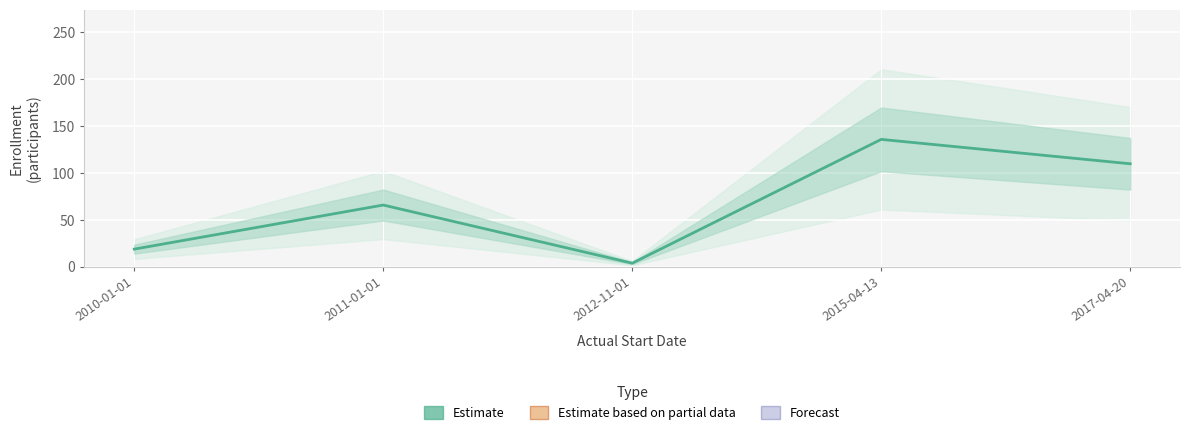

Rank the categories by value from lowest to highest.

2012-11-01, 2010-01-01, 2011-01-01, 2017-04-20, 2015-04-13